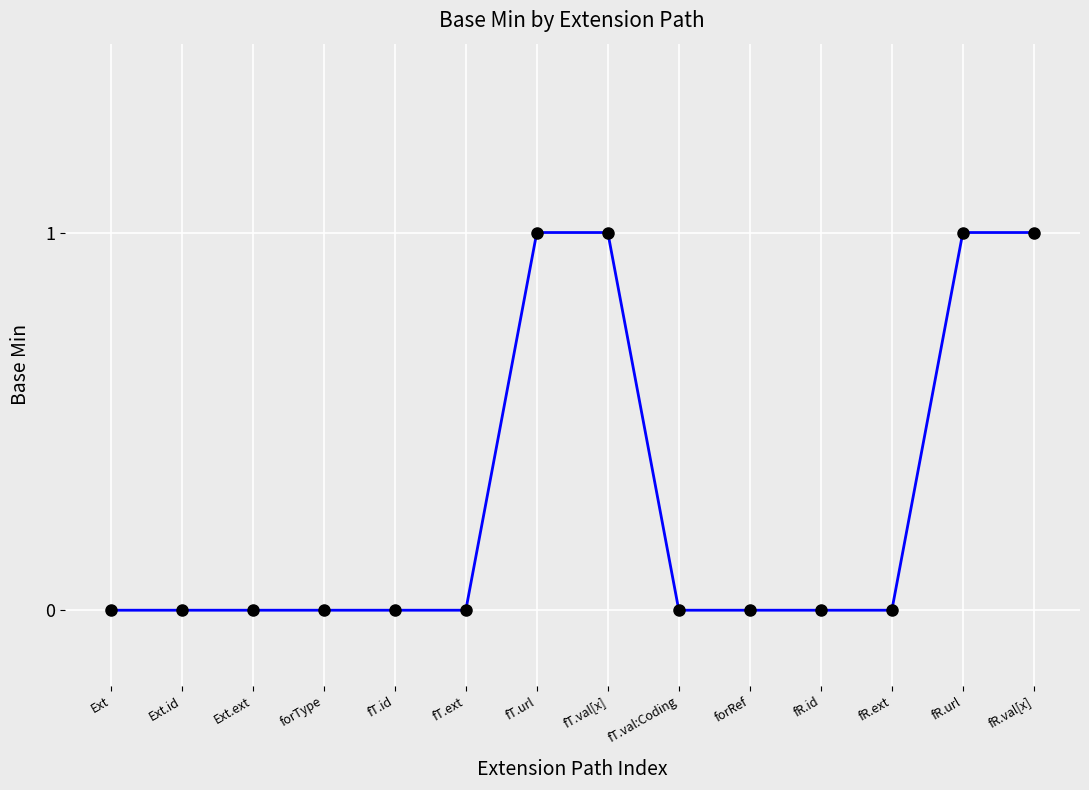

Between fT.val[x] and forRef, which is larger?

fT.val[x]